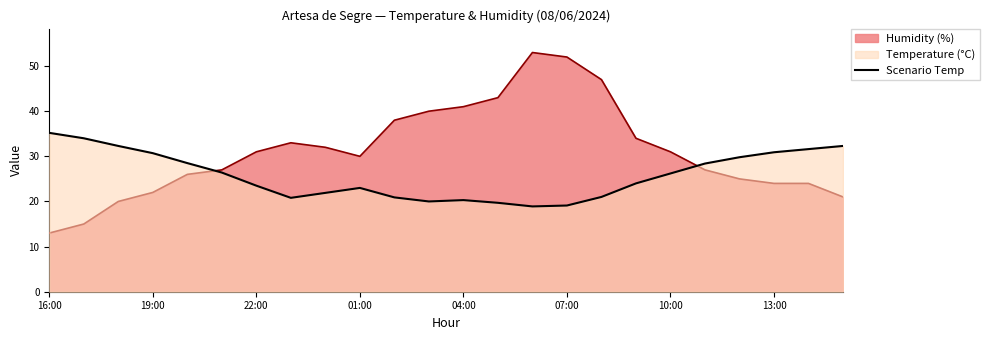

Which series has the largest range (max minus min)?

Humidity (%)